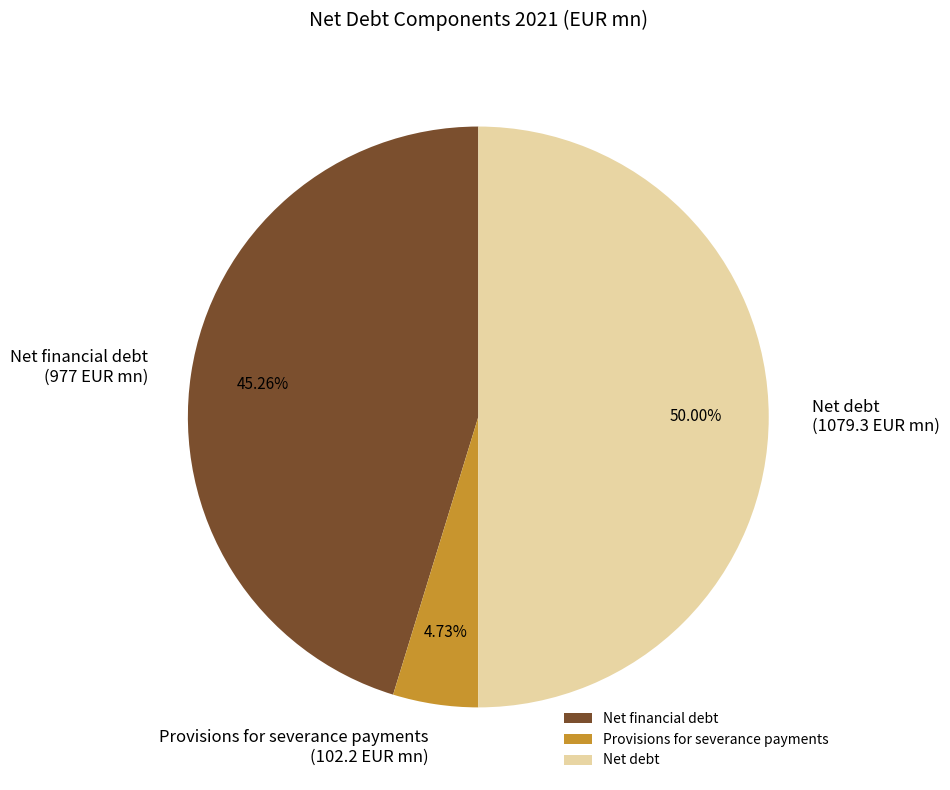

Combined, what portion of the pie is Provisions for severance payments and Net financial debt?

50.0%